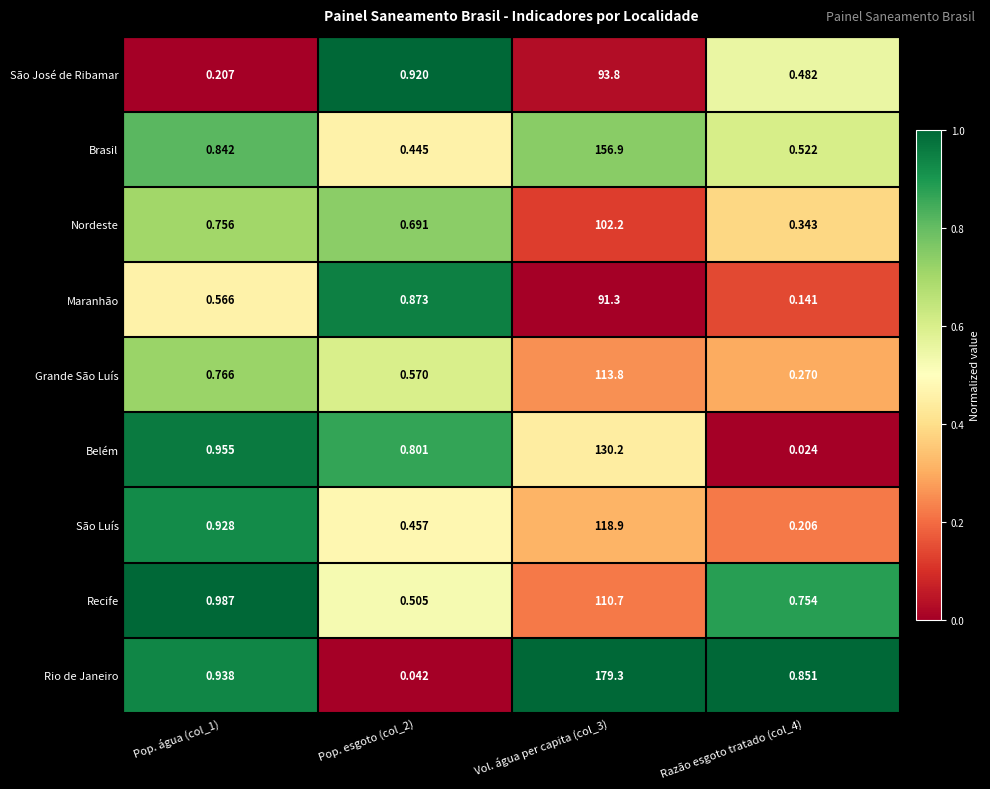

At Vol. água per capita (col_3), list the series in order from smallest to largest.

Maranhão, São José de Ribamar, Nordeste, Recife, Grande São Luís, São Luís, Belém, Brasil, Rio de Janeiro